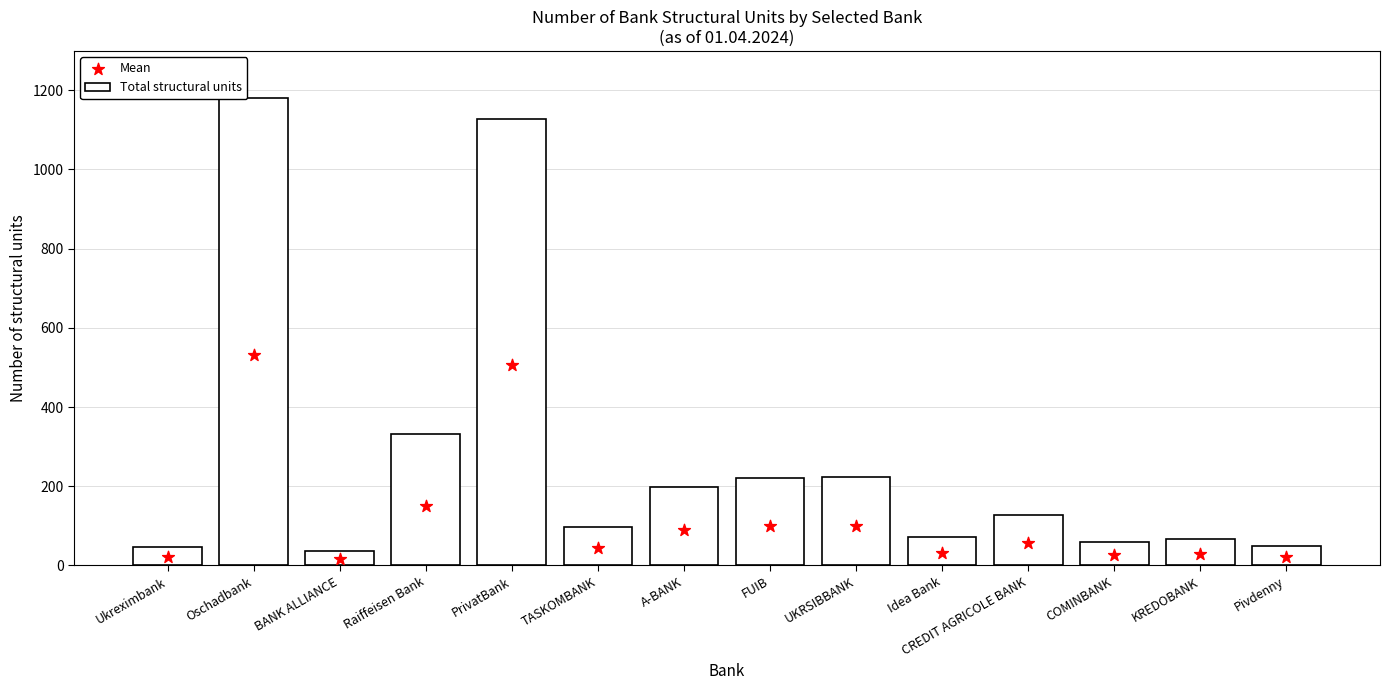

Which series has the largest total across all categories?

Total structural units